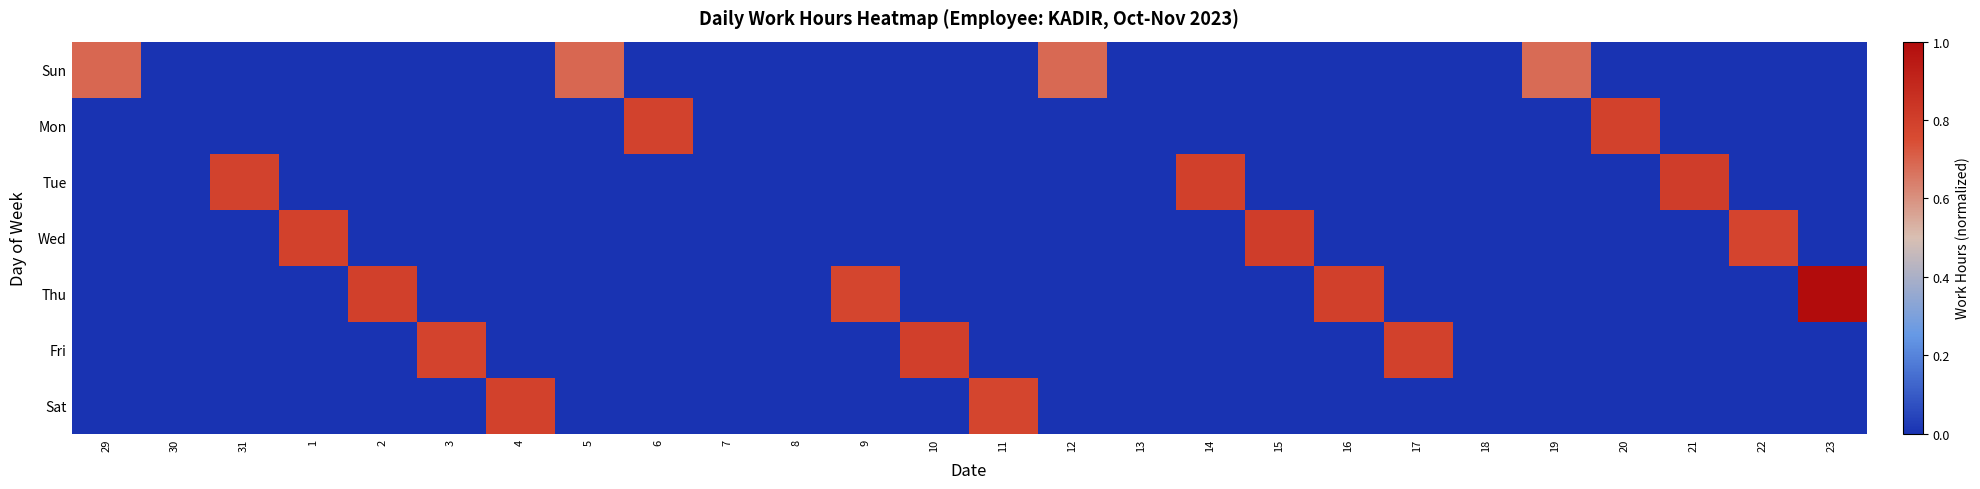

List the series in order of their peak value, lowest first.

Sun, Sat, Mon, Fri, Tue, Wed, Thu